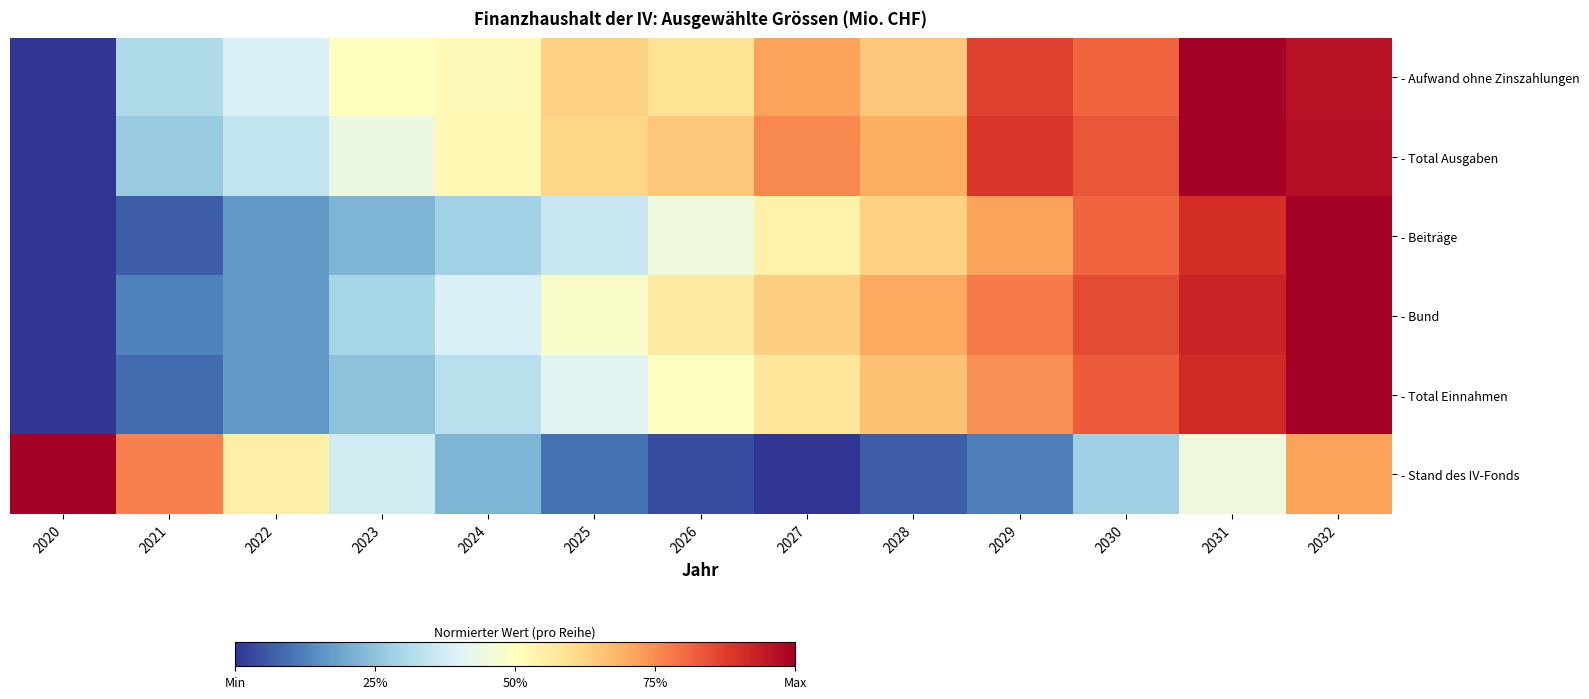

What is the difference between the highest and lowest values at 2029?

0.8